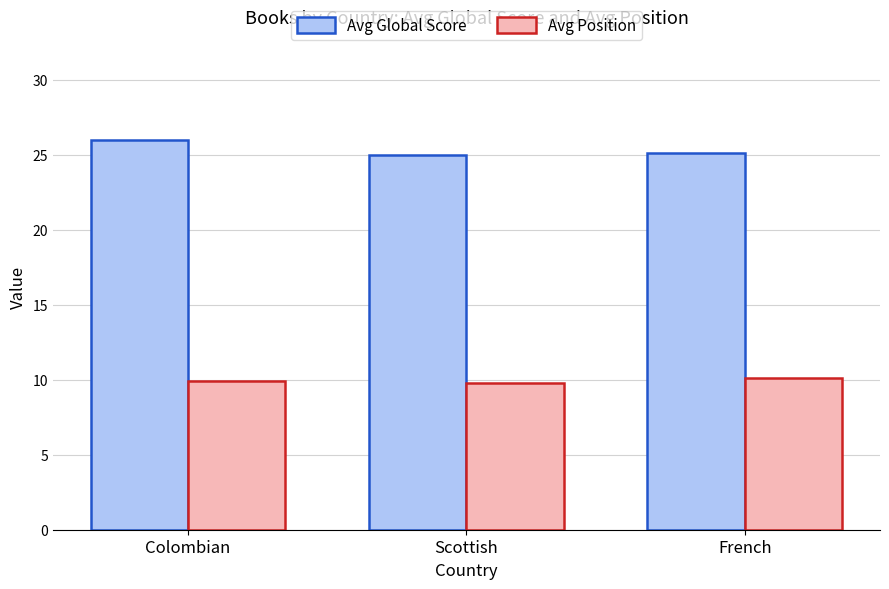

Read the Avg Global Score value at Colombian.

26.0